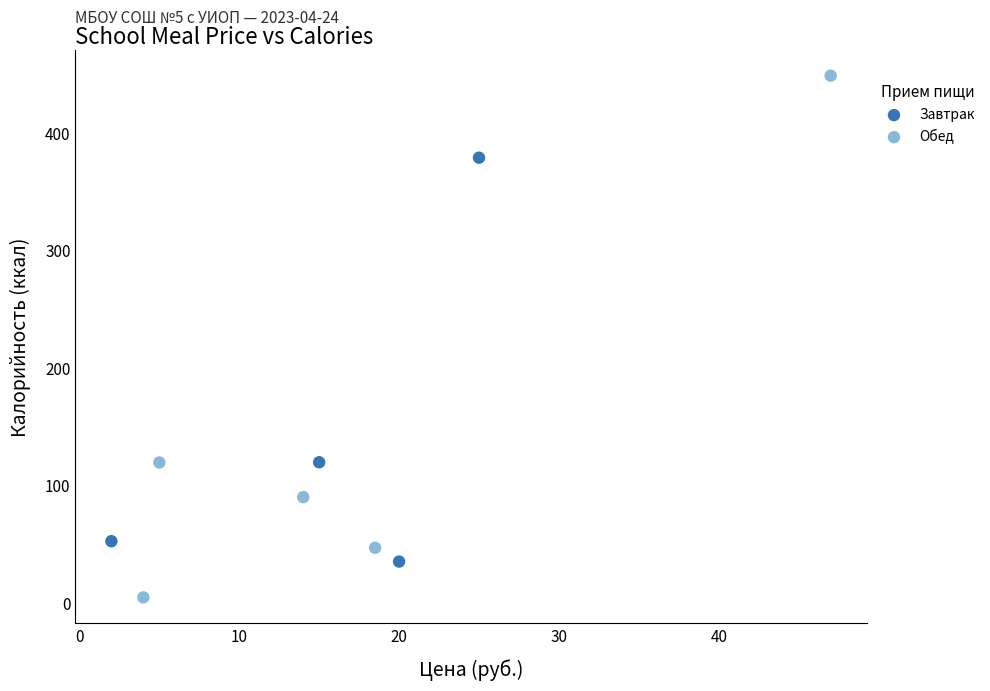

Which series reaches the maximum Y coordinate?

Обед